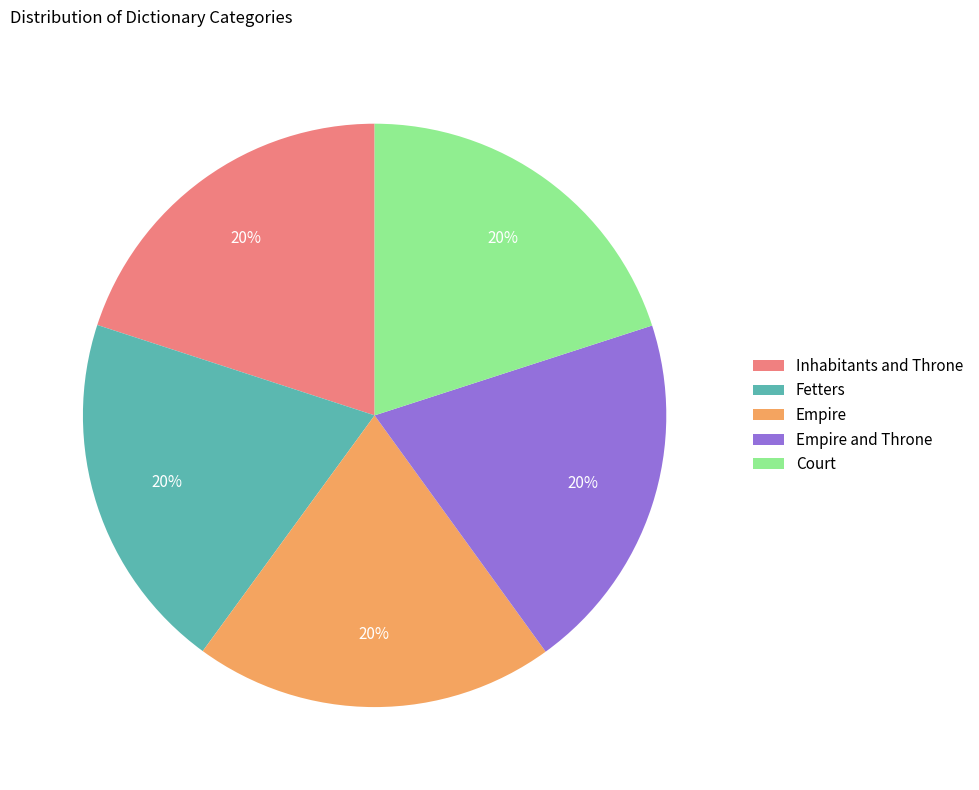

Count the number of slices in the pie.

5